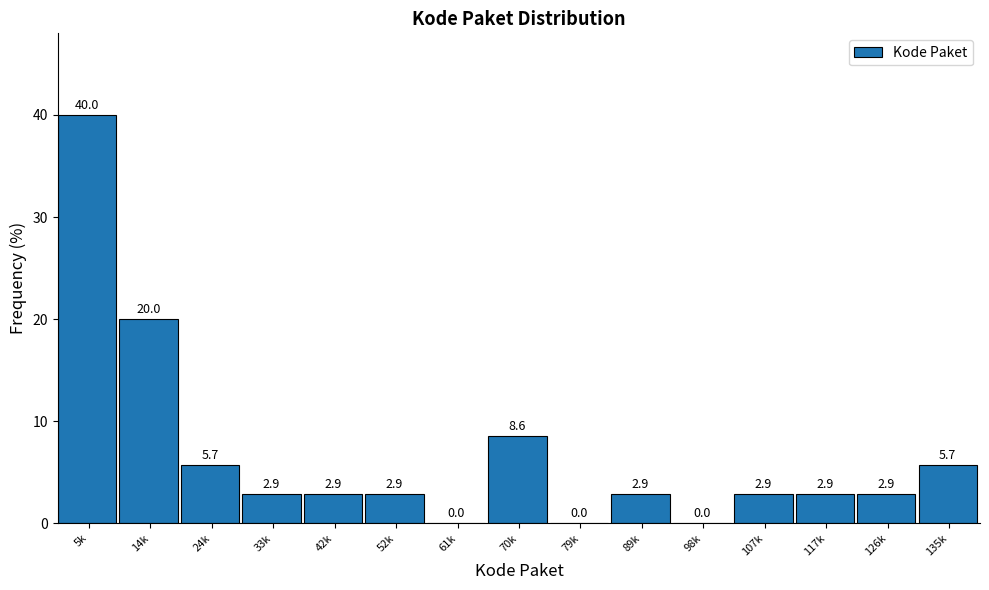

Reading left to right, list all the values displayed in this chart.

5k=40.0	14k=20.0	24k=5.7	33k=2.9	42k=2.9	52k=2.9	61k=0.0	70k=8.6	79k=0.0	89k=2.9	98k=0.0	107k=2.9	117k=2.9	126k=2.9	135k=5.7